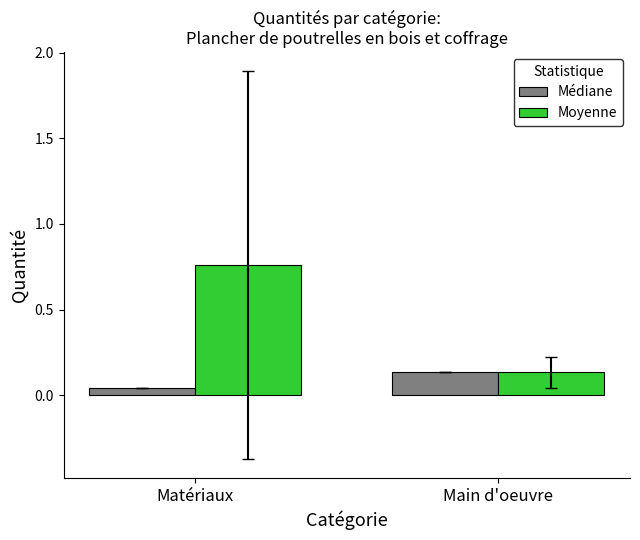

What are all the series names shown in the legend?

Médiane, Moyenne